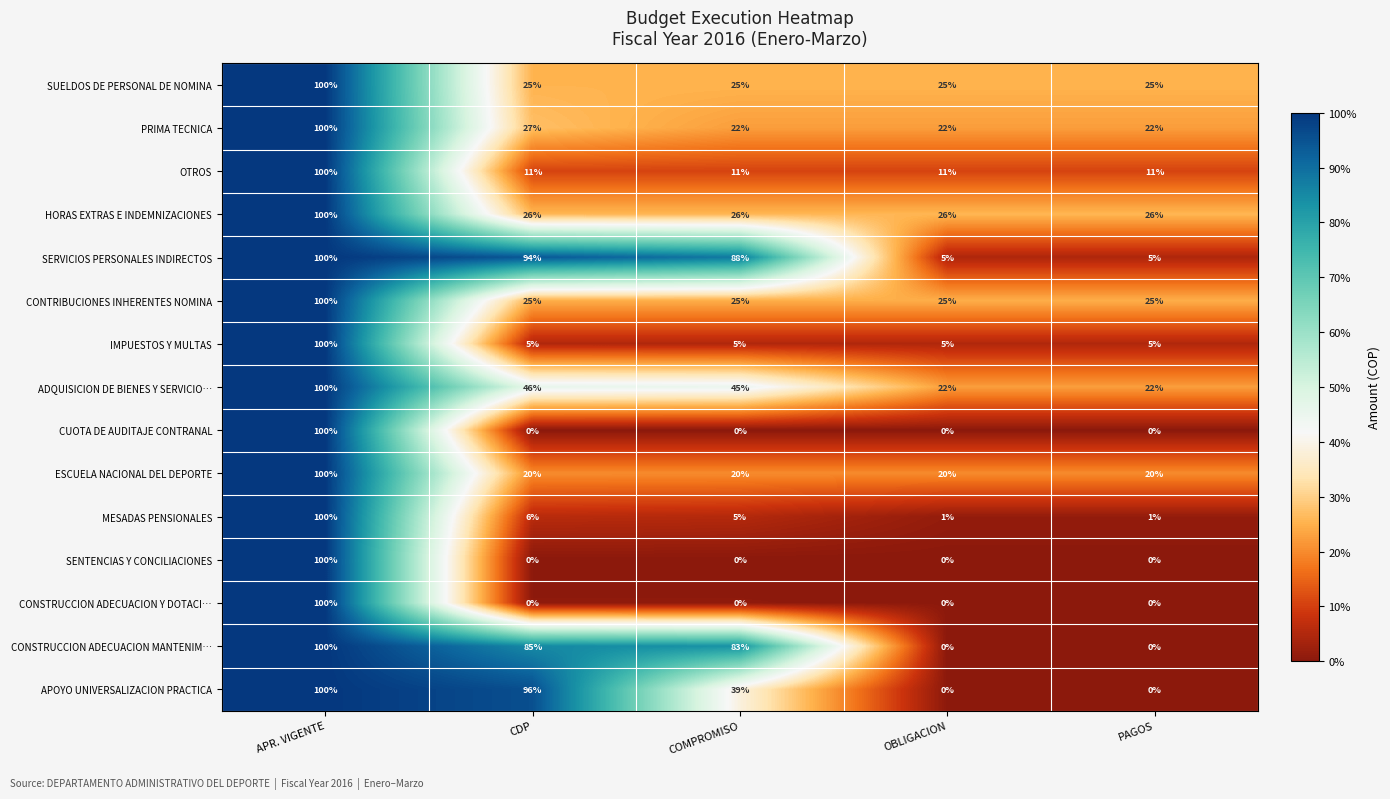

Which label corresponds to the largest value in the chart?

APR. VIGENTE